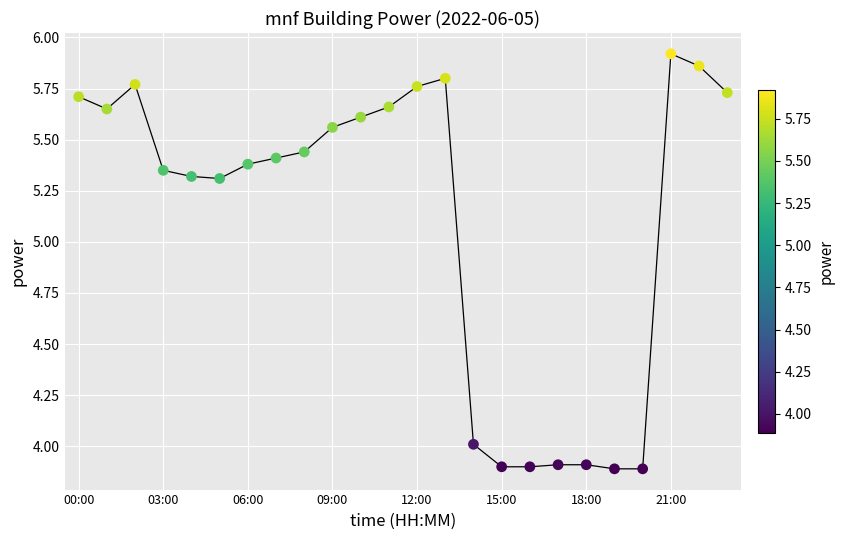

What is the minimum value shown in the chart?

3.9